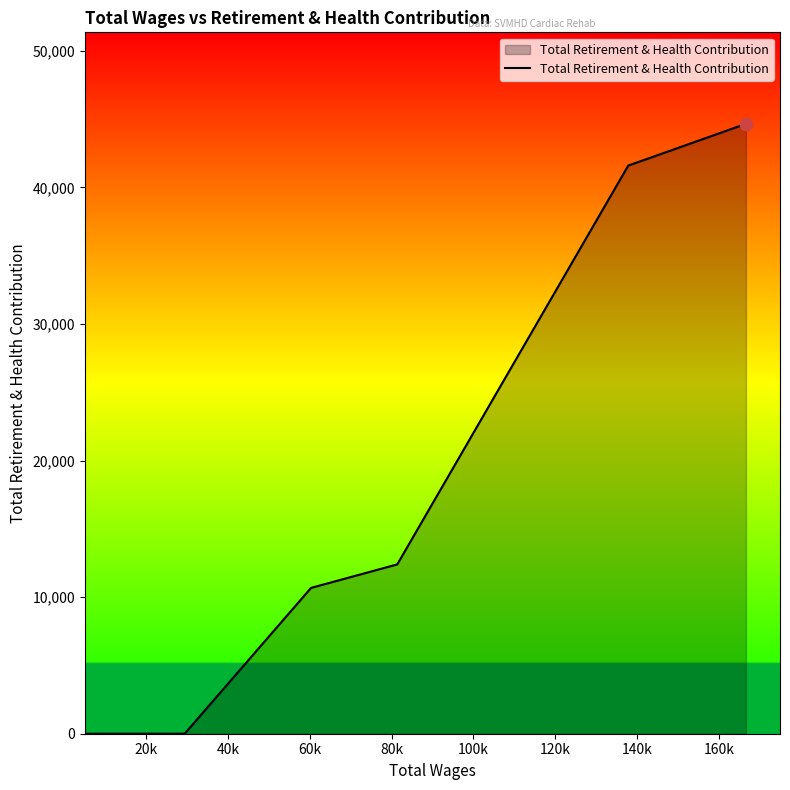

What is the difference between the second highest and second lowest values?

41604